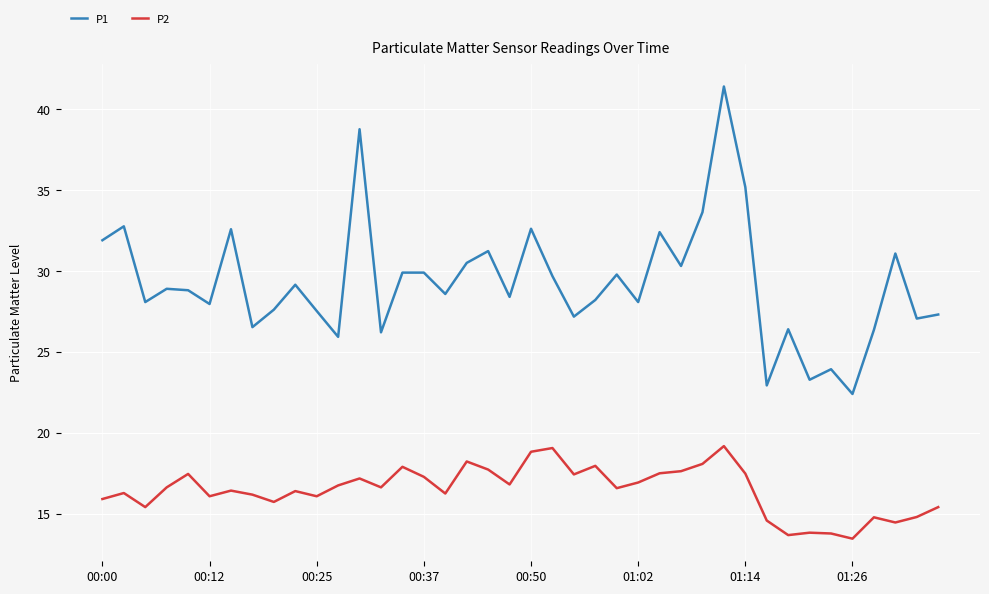

Rank the series by their maximum value, from lowest to highest.

P2, P1